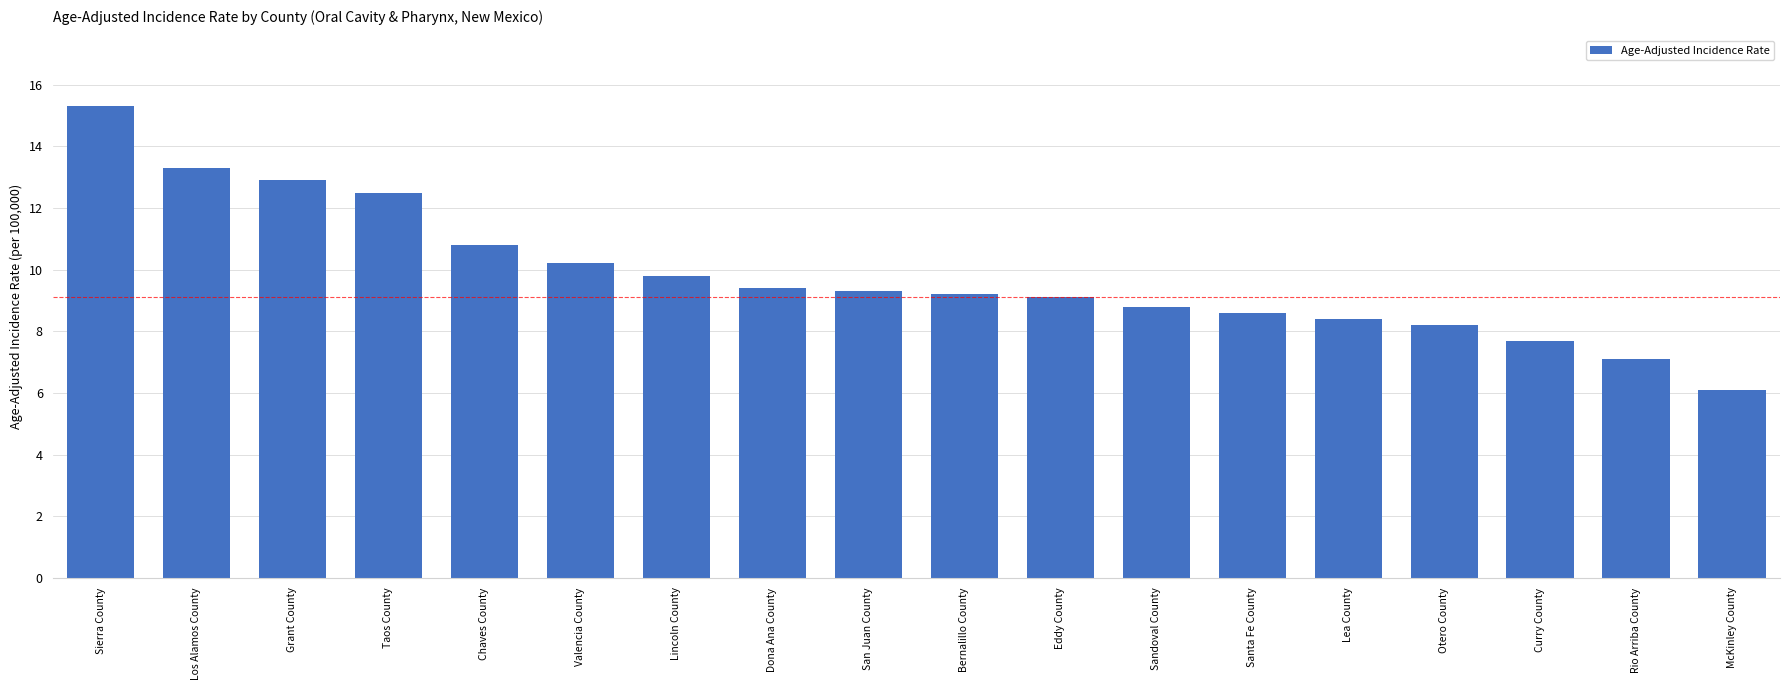

What is the sum of all values?

176.7